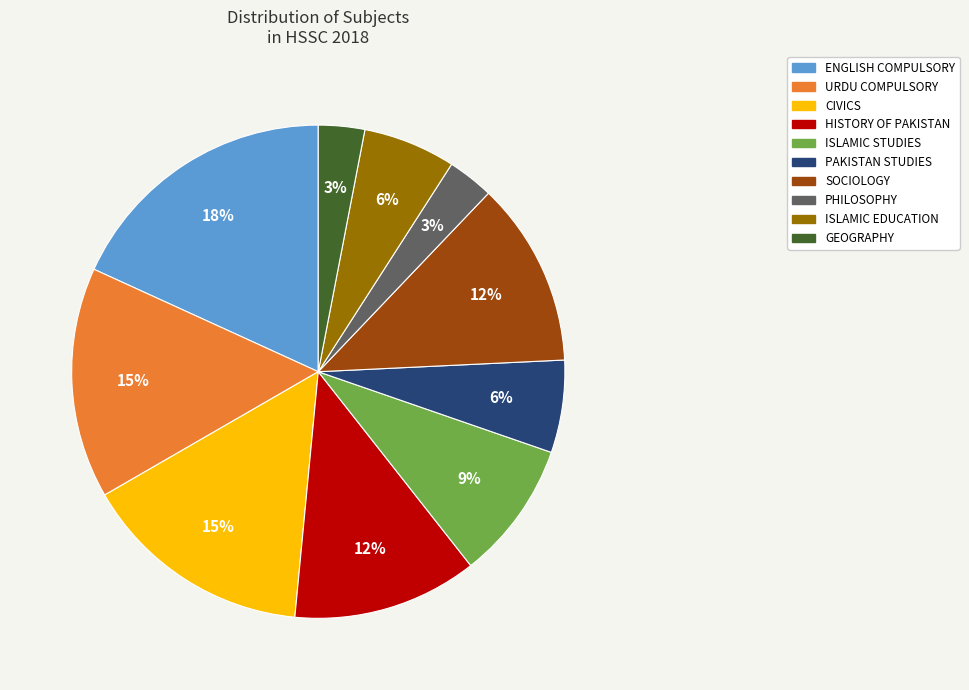

Which slice is the largest?

ENGLISH COMPULSORY